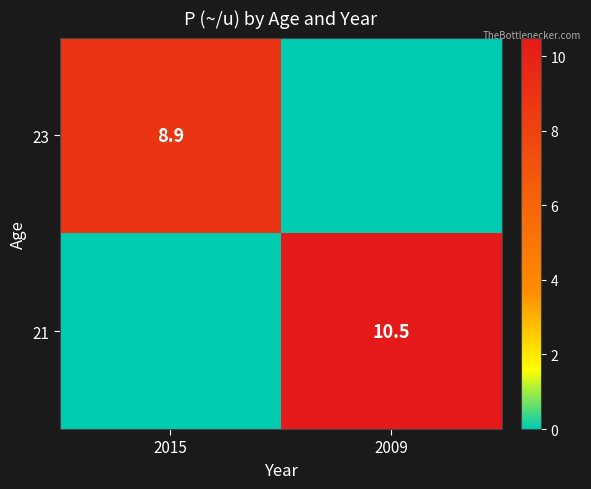

The value of 23 at 2015 is 8.9. True or false?

True